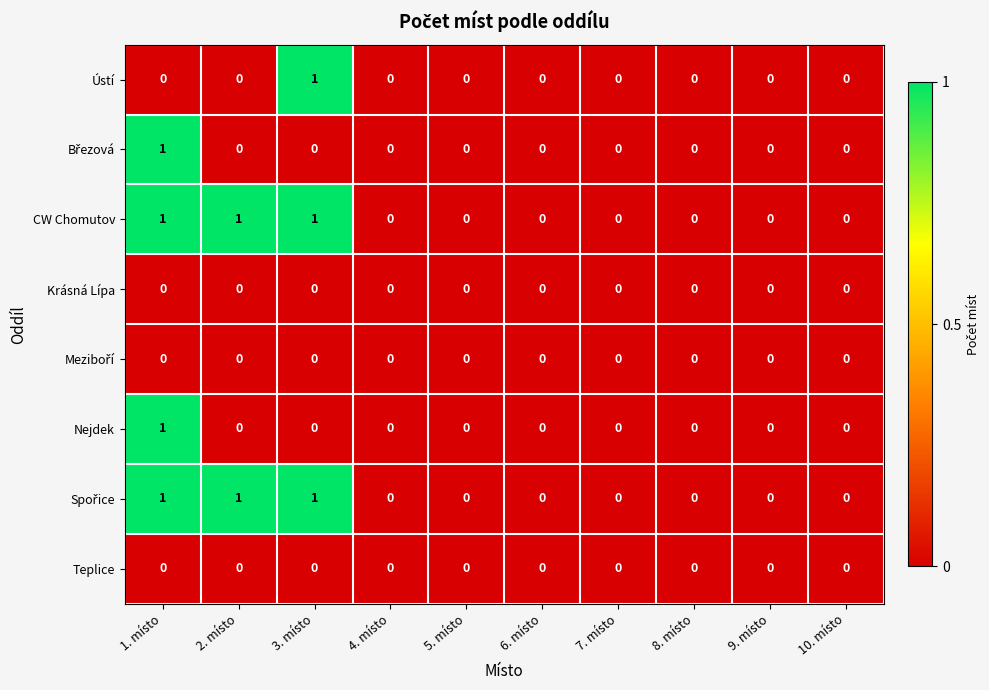

Is it true that Ústí equals 0 at 1. místo?

True